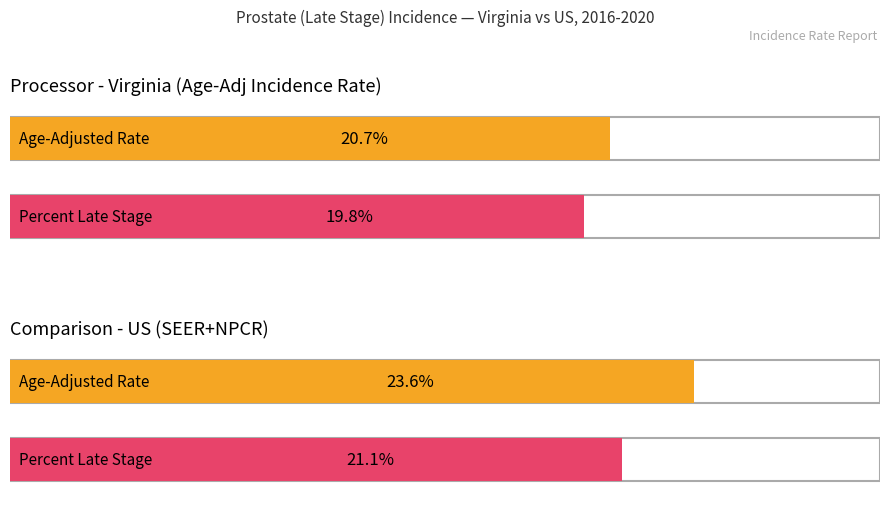

At which category does the chart reach its minimum across all series?

Virginia